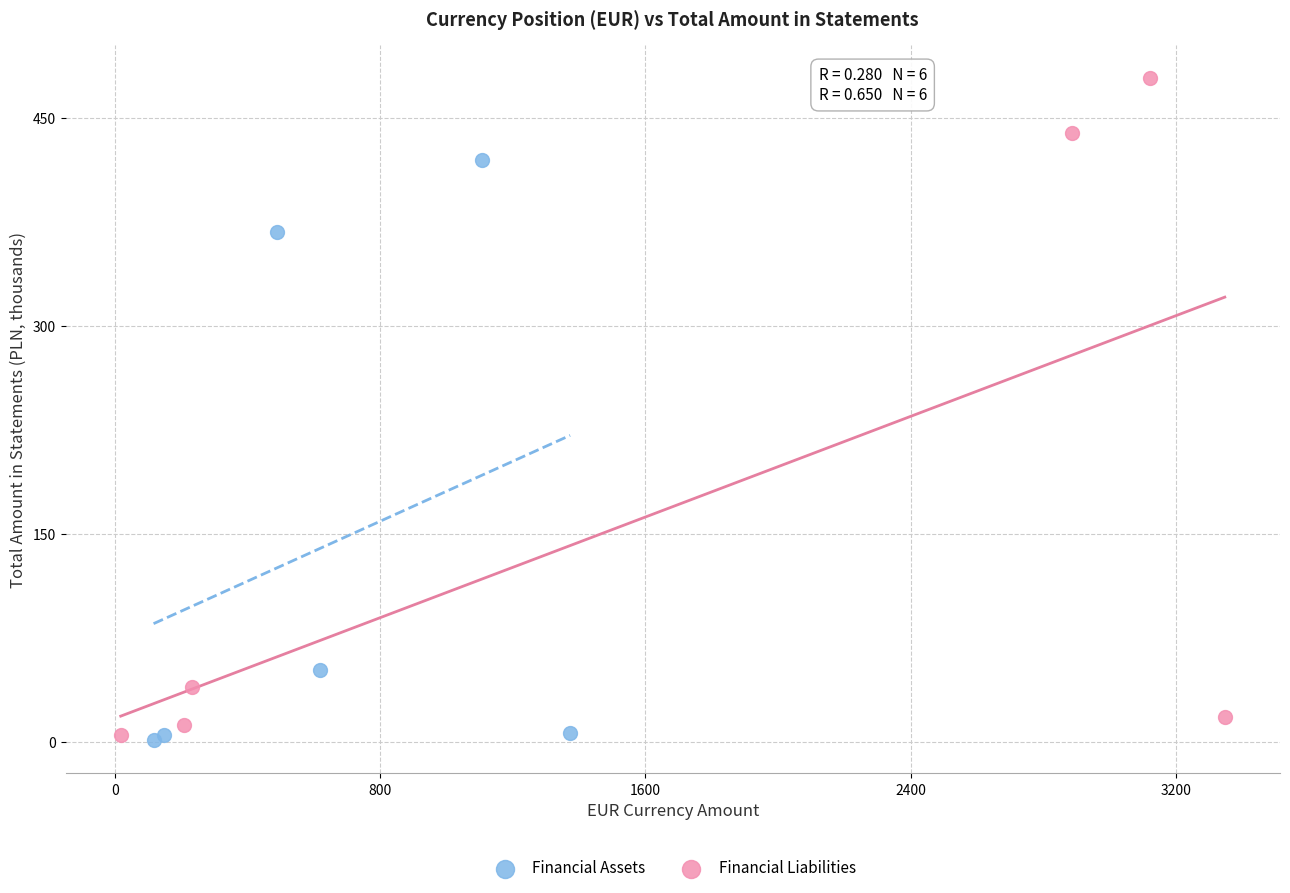

Which series reaches the maximum Y coordinate?

Financial Liabilities